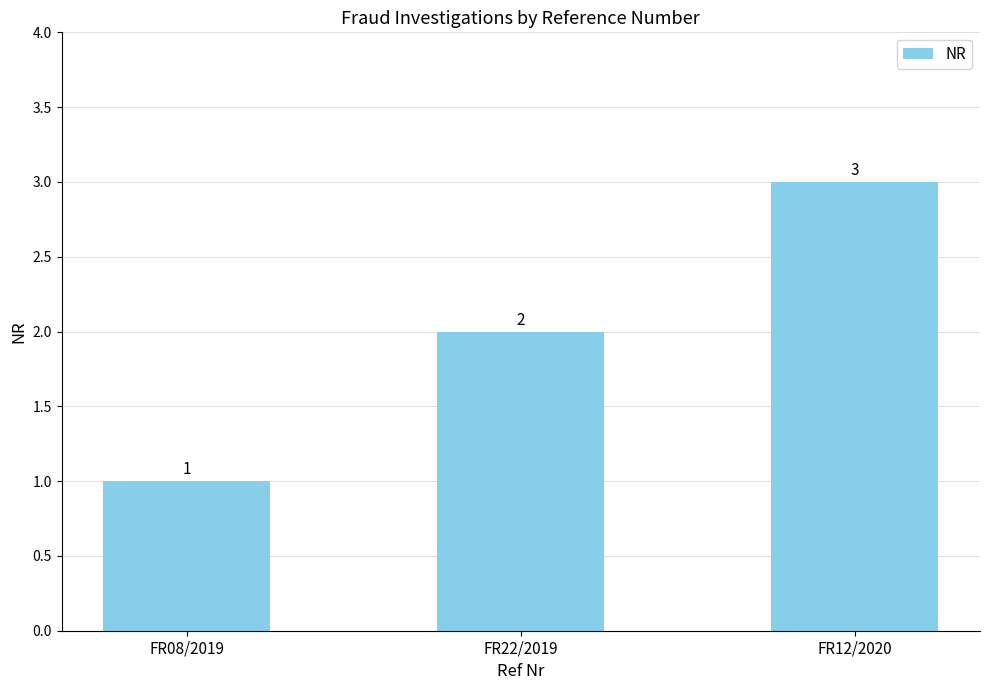

What position from the left is FR22/2019?

2